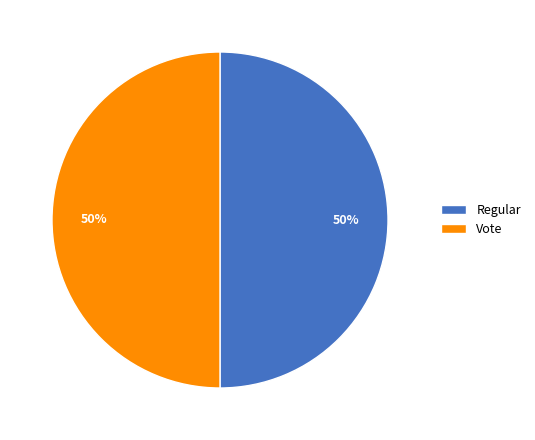

What is the ratio of the value at Regular to the value at Vote?

1.0